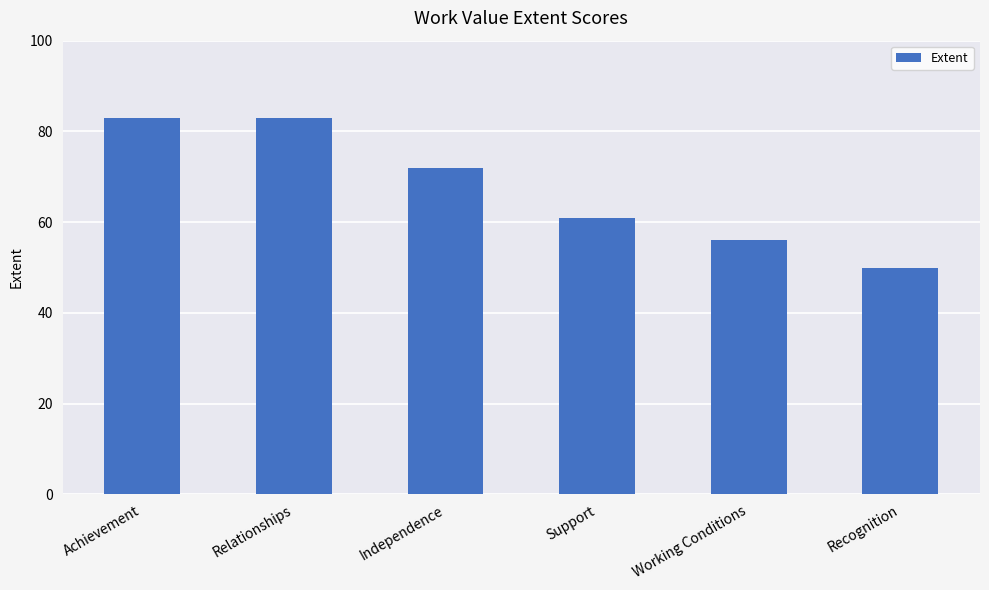

Reading right to left, what are all the values shown in this chart?

50	56	61	72	83	83